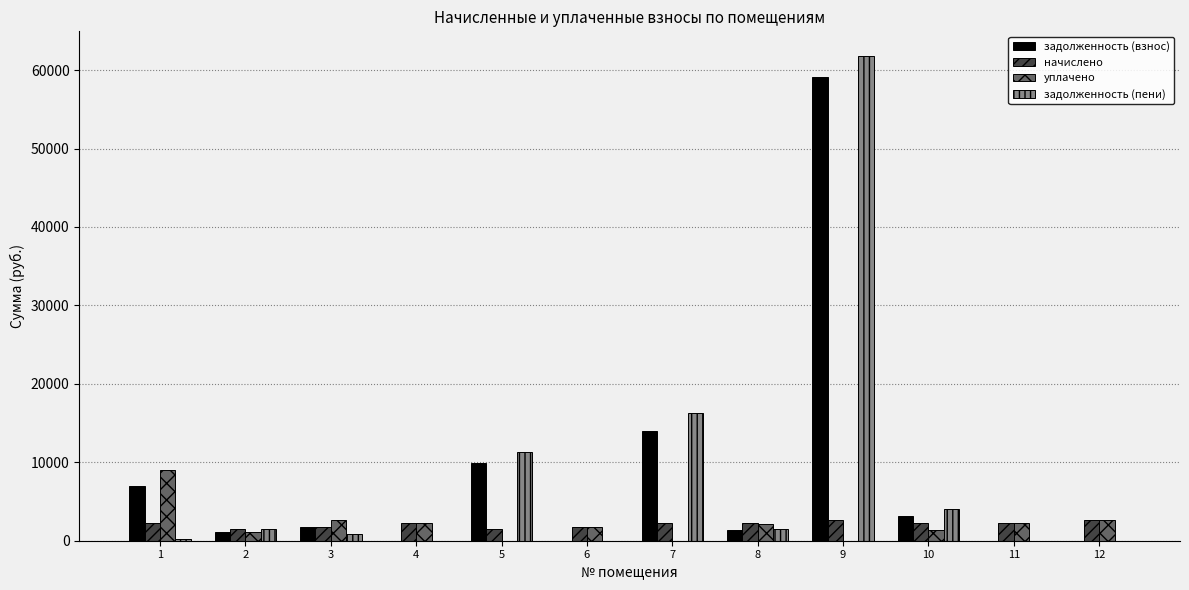

What is the maximum value for задолженность (взнос)?

59161.9